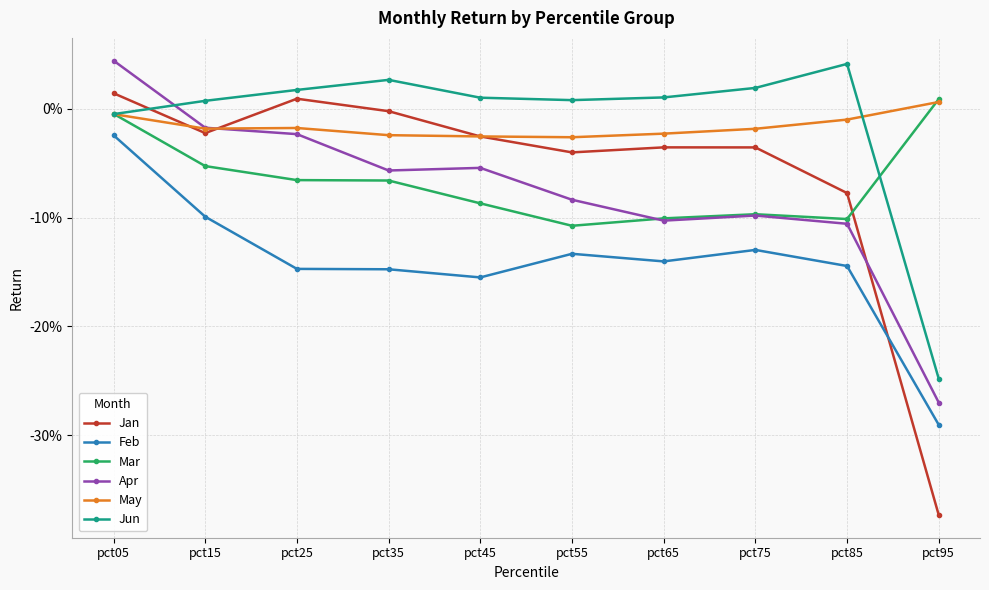

Which category has the lowest value across all series?

pct95